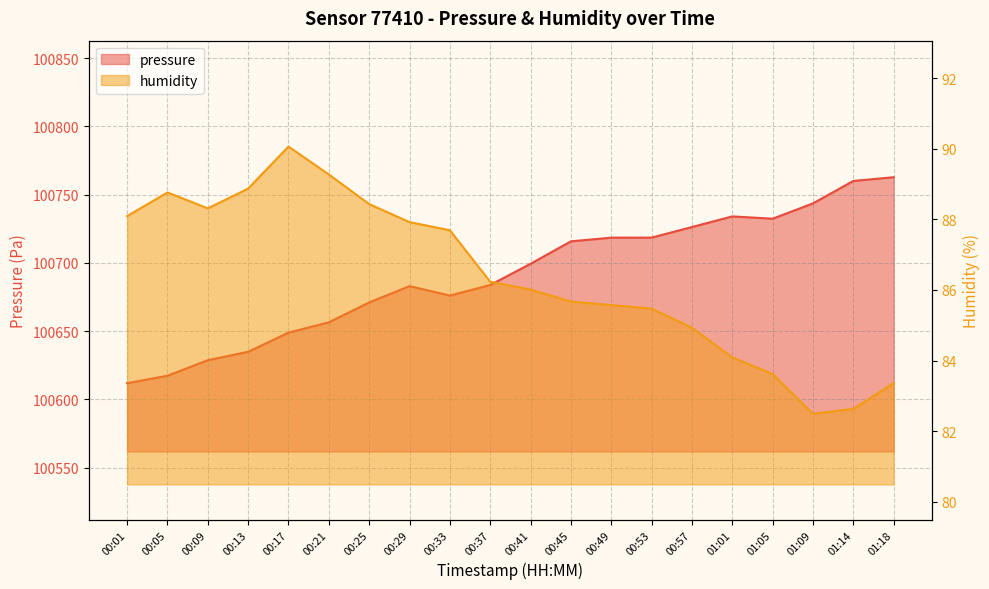

What are all the series names shown in the legend?

pressure, humidity